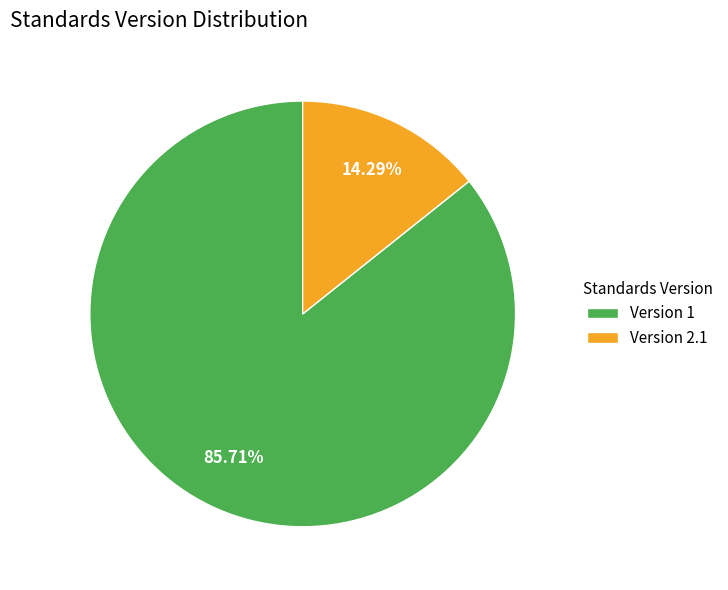

Which has a higher value, Version 2.1 or Version 1?

Version 1